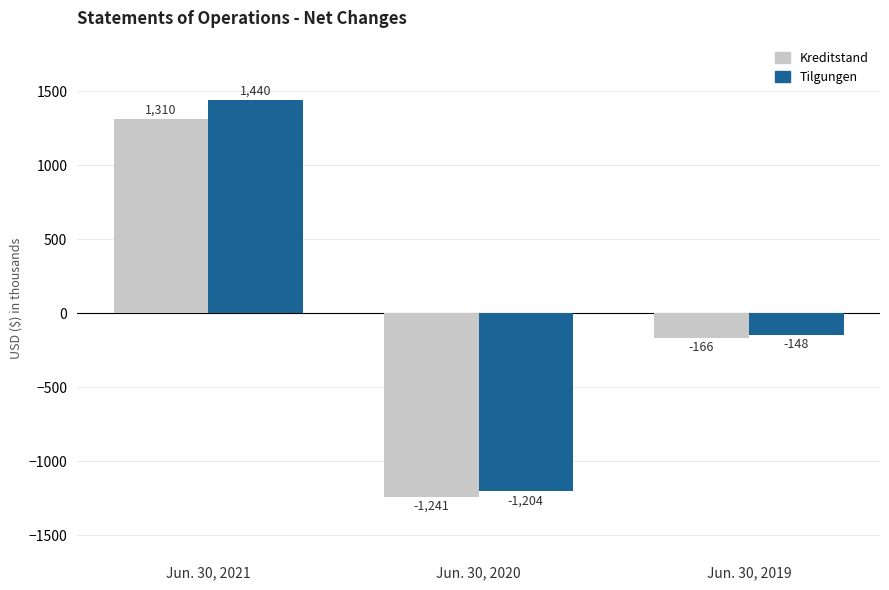

Rank the categories by Kreditstand value from lowest to highest.

Jun. 30, 2020, Jun. 30, 2019, Jun. 30, 2021